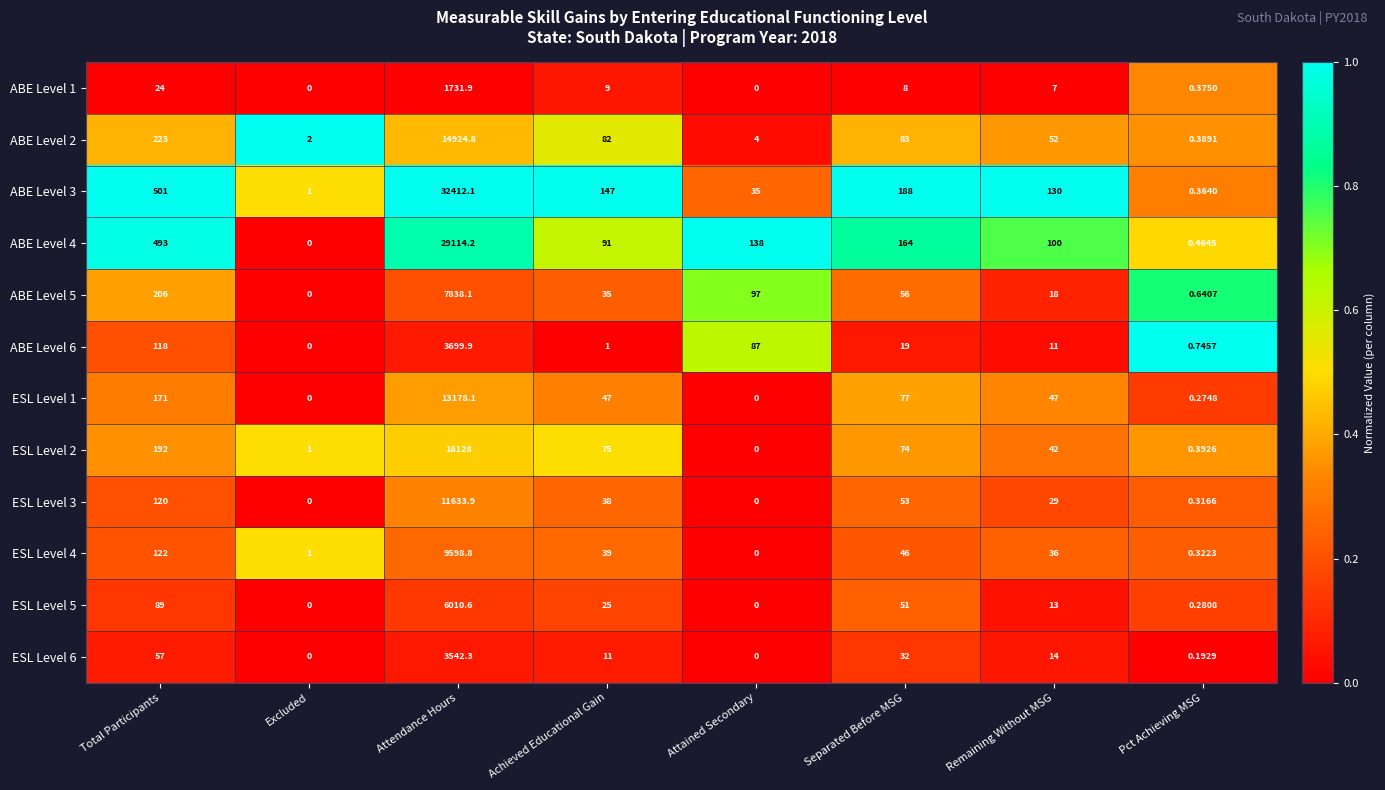

At which category does the chart reach its peak across all series?

Attendance Hours